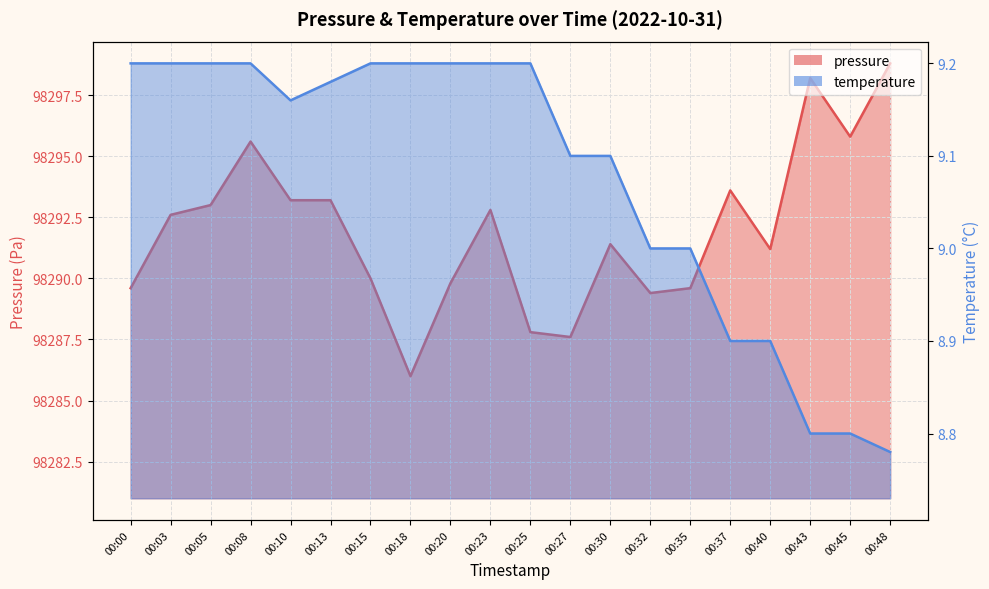

Which series changed the most between 00:32 and 00:40?

pressure